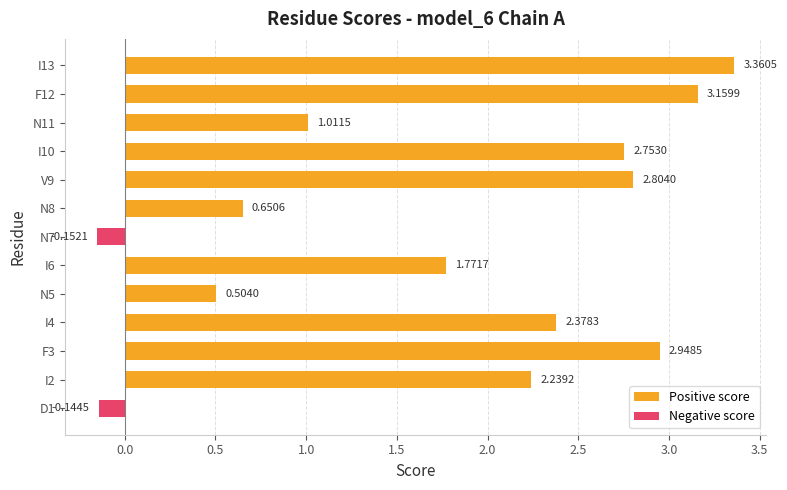

Is the value of Negative score at N5 greater than the value of Positive score at I10?

No